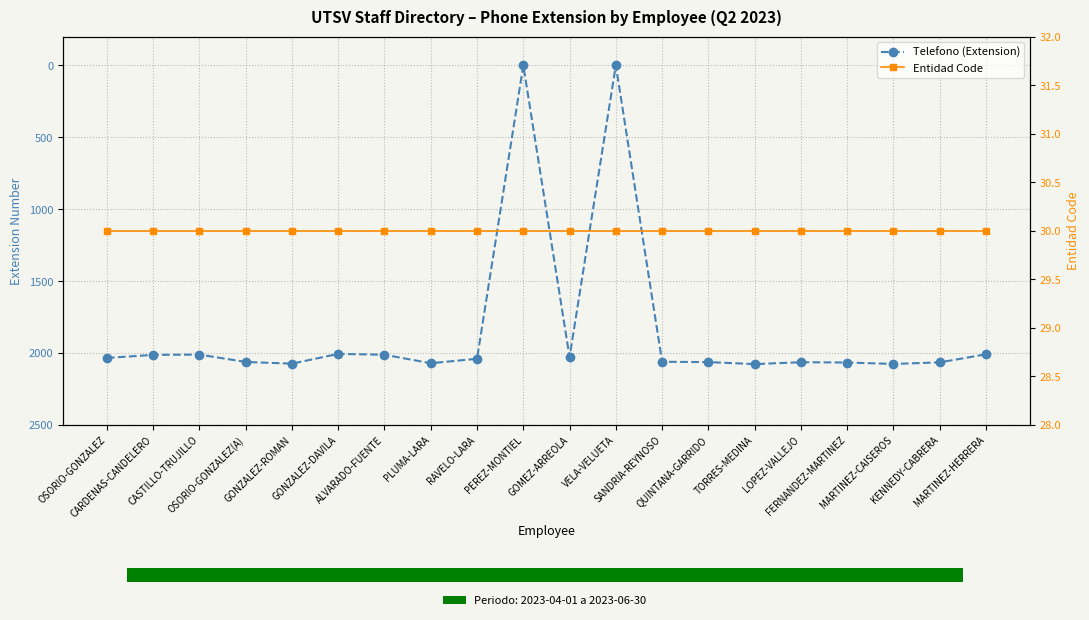

The Entidad Code series shows 30 at TORRES-MEDINA. True or false?

True